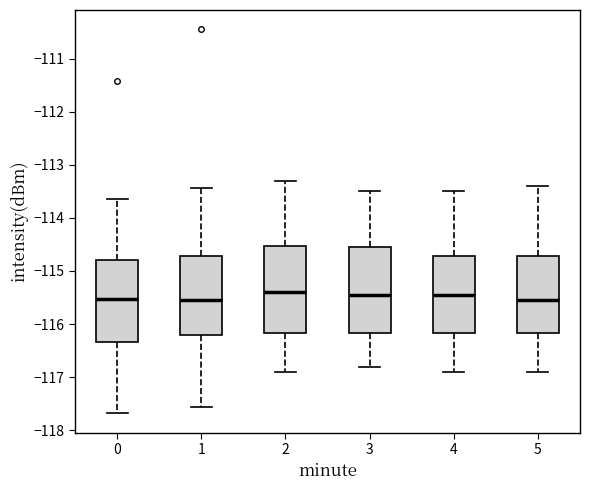

Reading left to right, read every box against the y-axis: the position of its median line, the range the box covers, and the ends of its whiskers. The values are not printed on the chart, so give them approximately, as read against the axis.

0: median -115.5, box -116.3 to -114.8, whiskers -117.7 to -113.6
1: median -115.5, box -116.2 to -114.7, whiskers -117.6 to -113.4
2: median -115.4, box -116.2 to -114.5, whiskers -116.9 to -113.3
3: median -115.4, box -116.2 to -114.5, whiskers -116.8 to -113.5
4: median -115.4, box -116.2 to -114.7, whiskers -116.9 to -113.5
5: median -115.5, box -116.2 to -114.7, whiskers -116.9 to -113.4